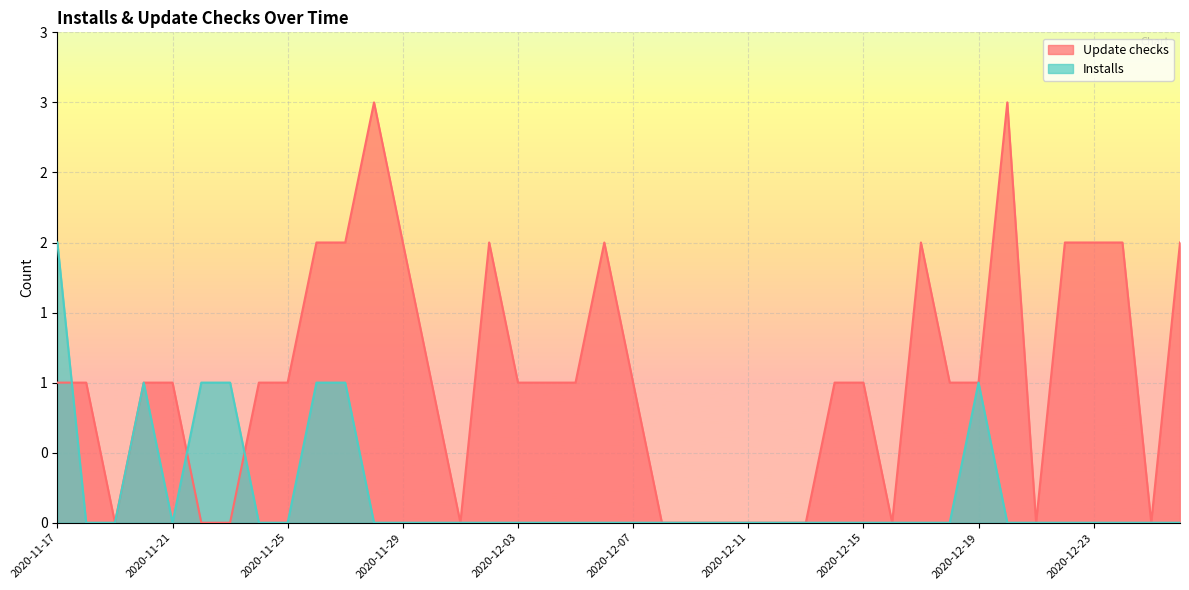

Where is the first local maximum for Update checks?

2020-11-28